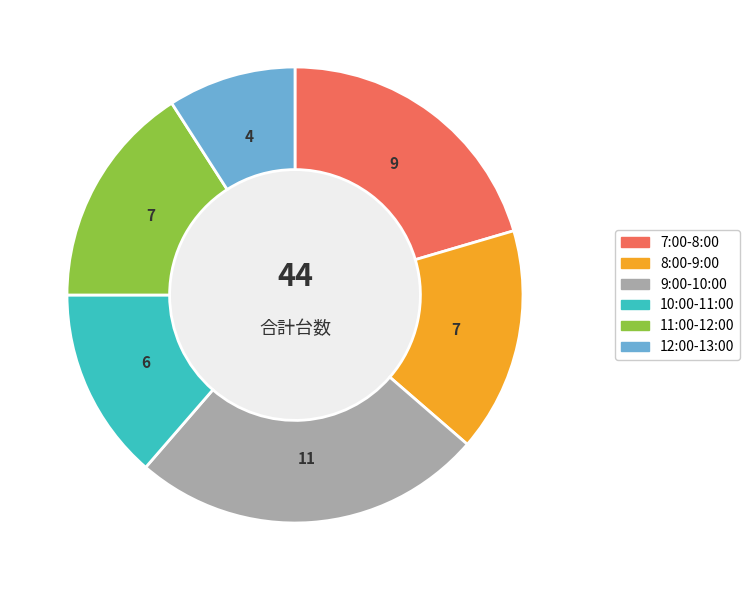

Does 9:00-10:00 represent more than half of the total?

No